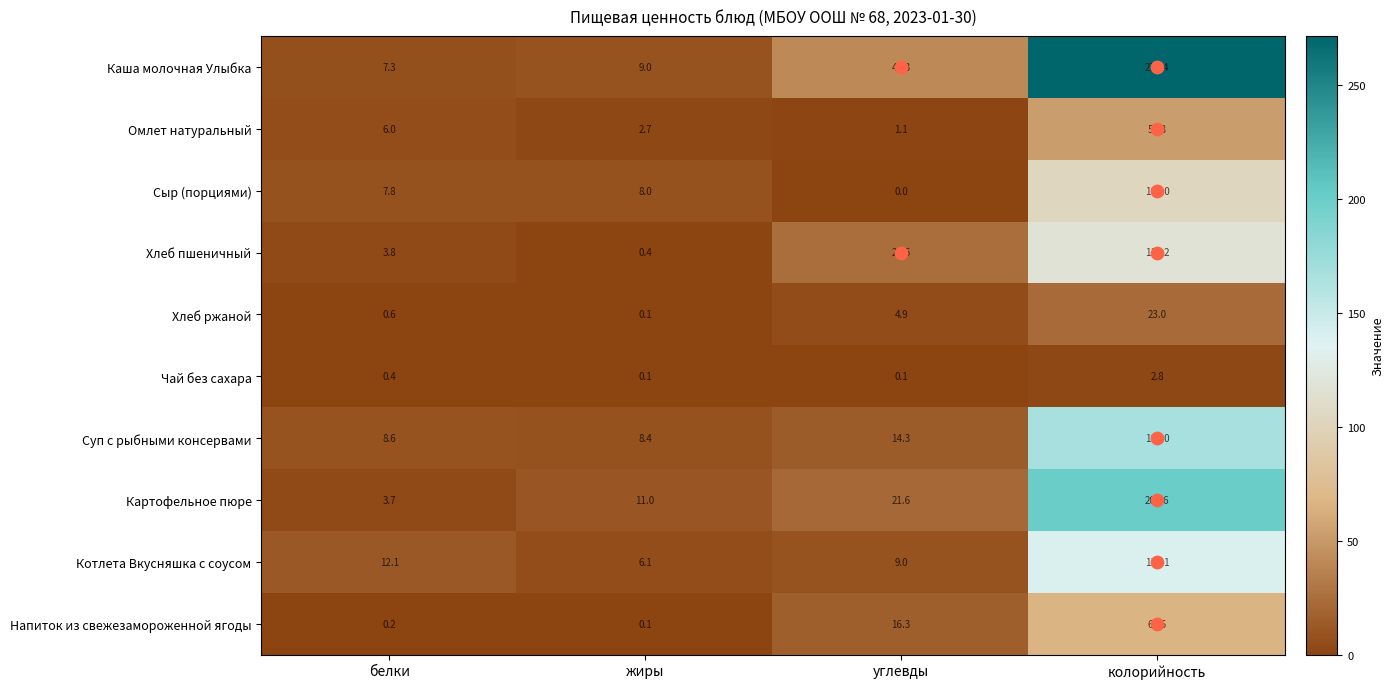

At how many categories does at least one series exceed 130?

1